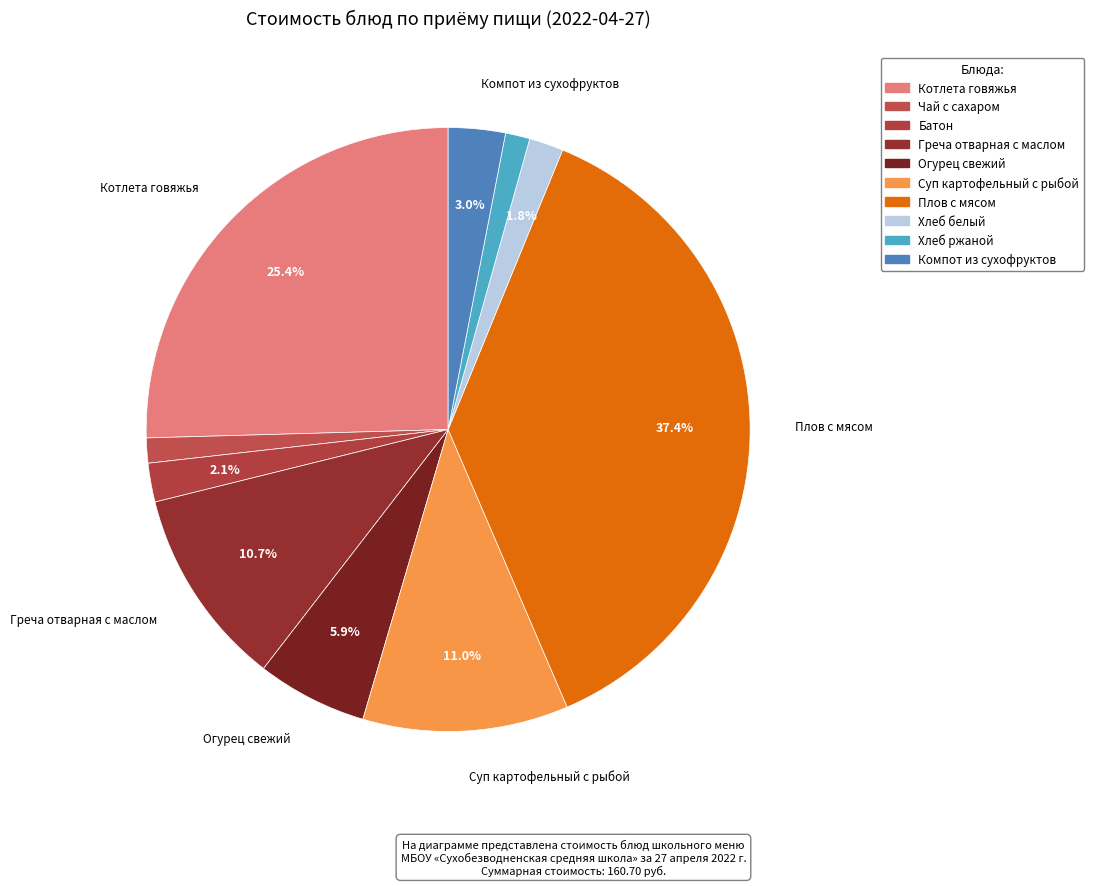

To the nearest percent, what portion does Плов с мясом represent?

37%